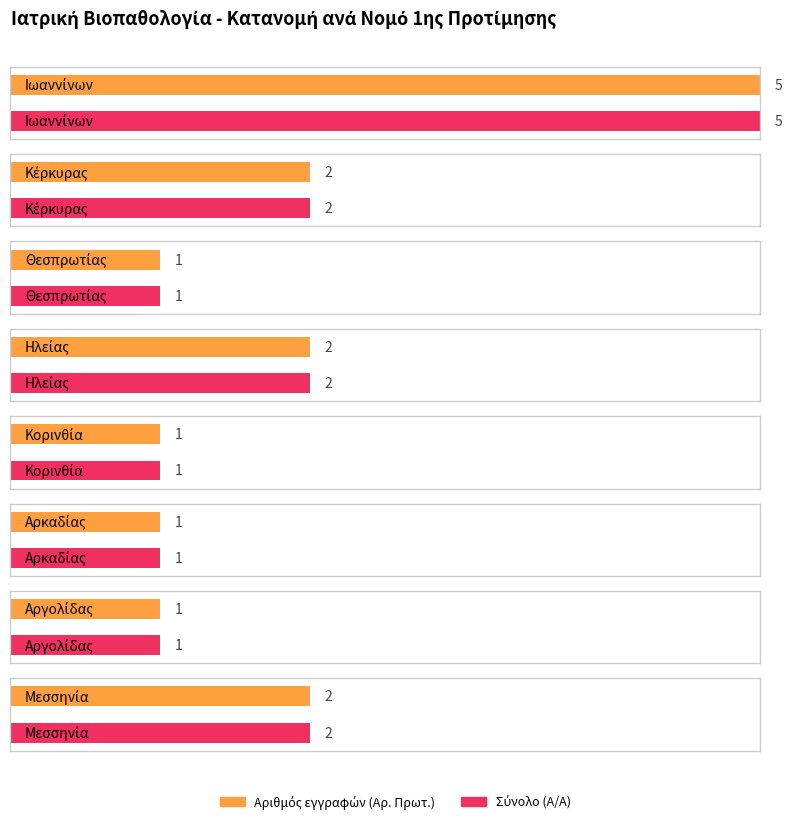

What is the change in value from Ιωαννίνων to Αργολίδας?

-4